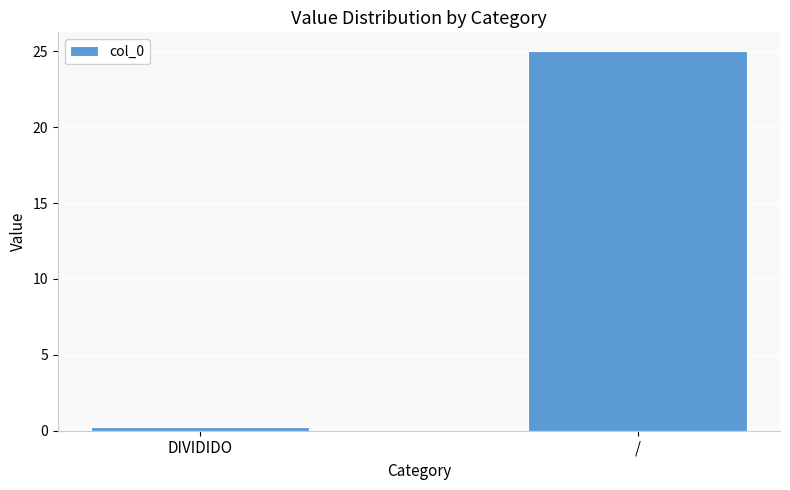

Where is the data nearest to the value 12?

DIVIDIDO